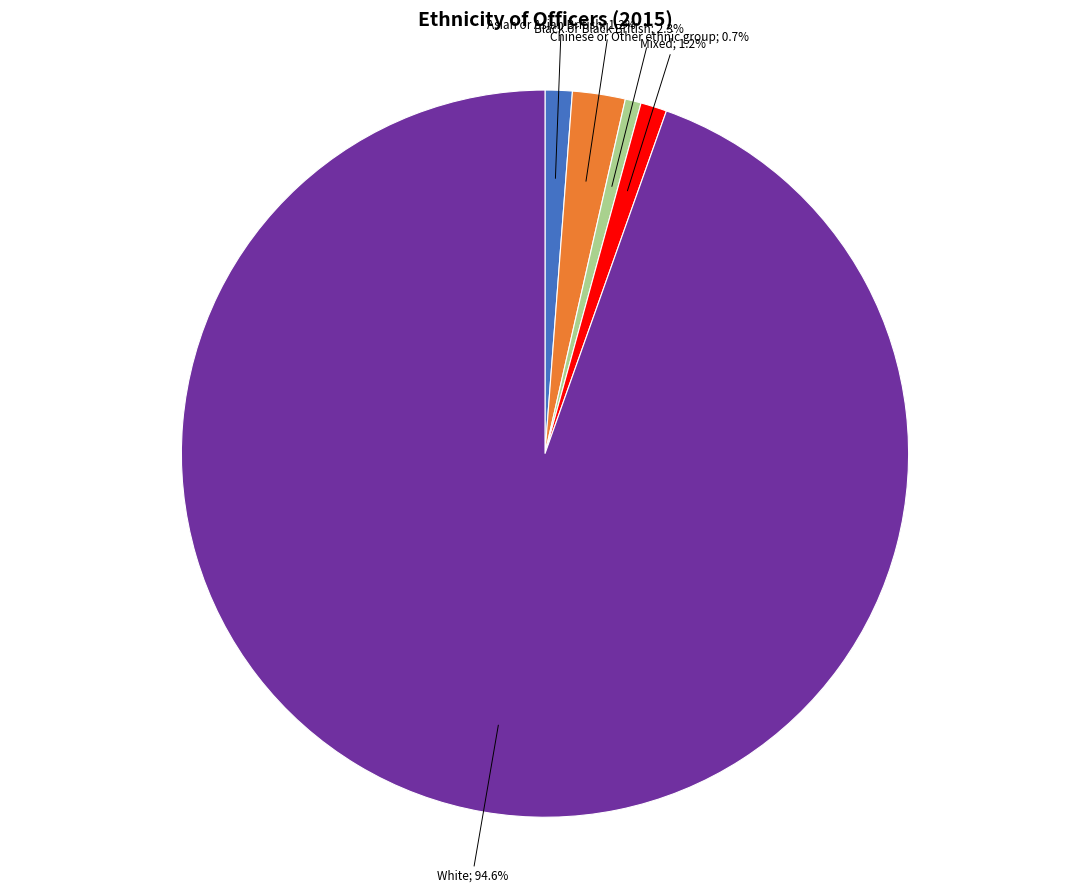

Does any single category account for the majority?

Yes